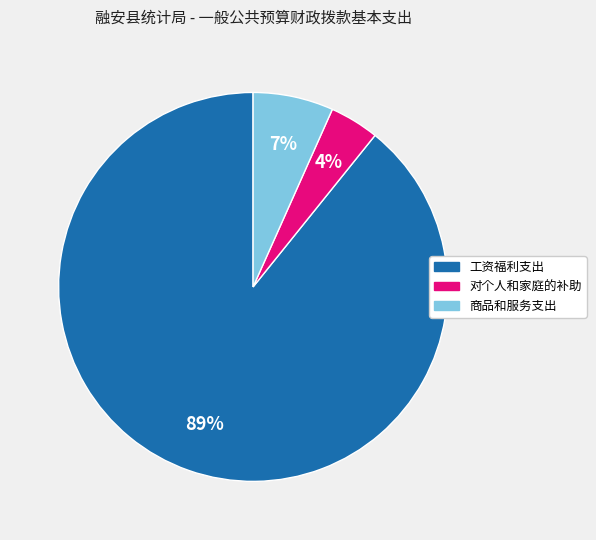

Does any single category account for the majority?

Yes